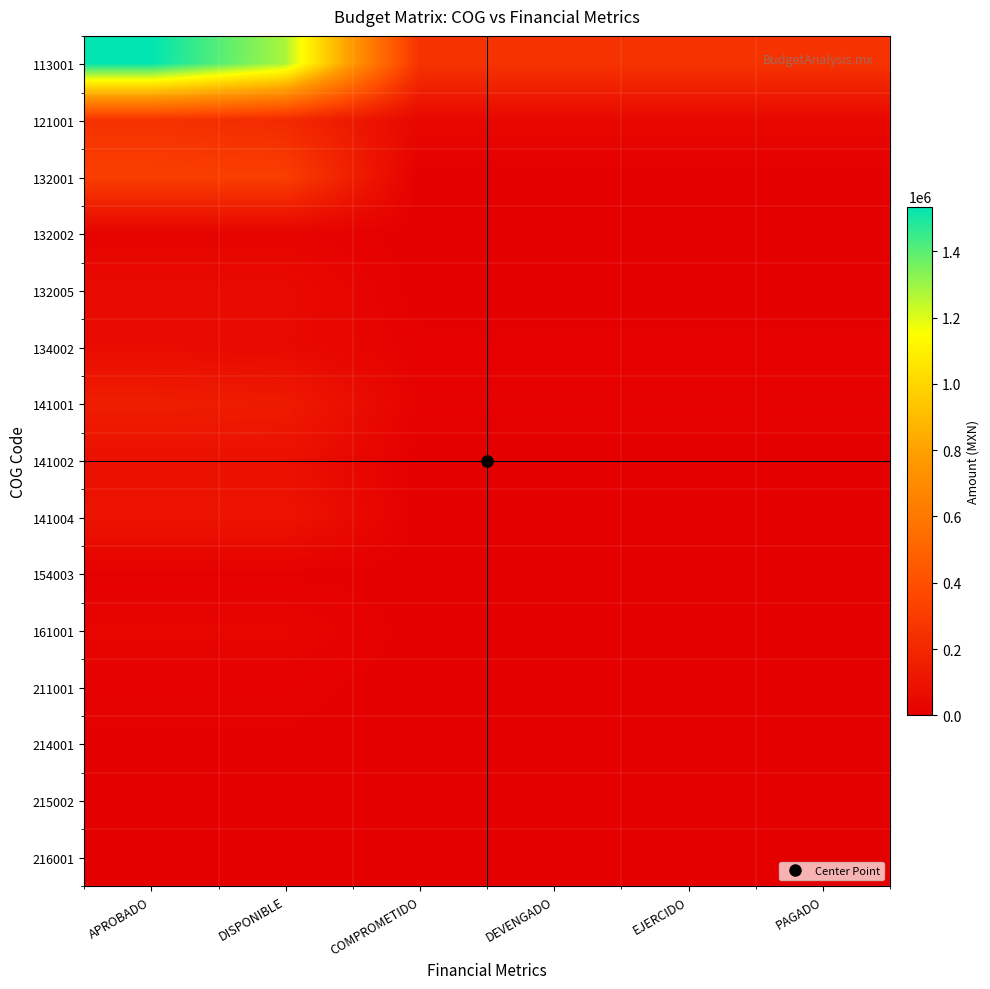

What is the greatest value displayed?

1535000.0